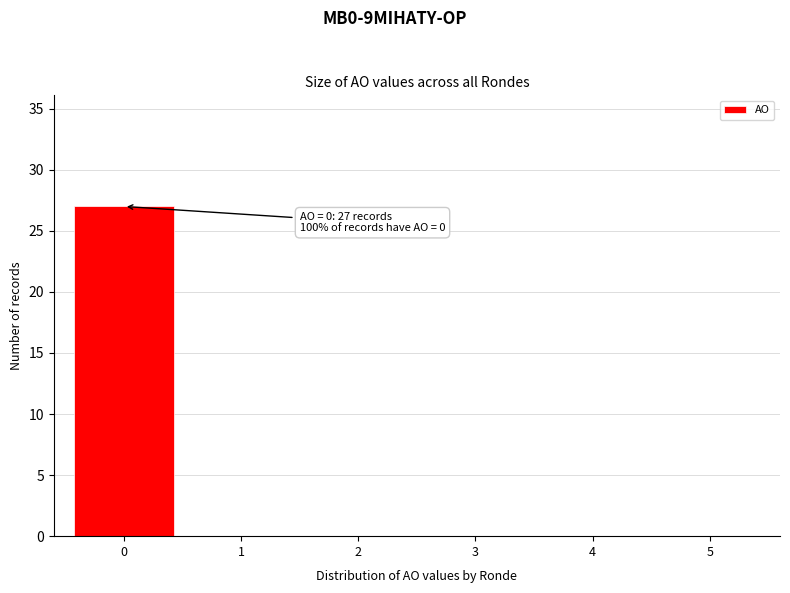

Reading right to left, transcribe all the data shown in this chart.

5=0	4=0	3=0	2=0	1=0	0=27